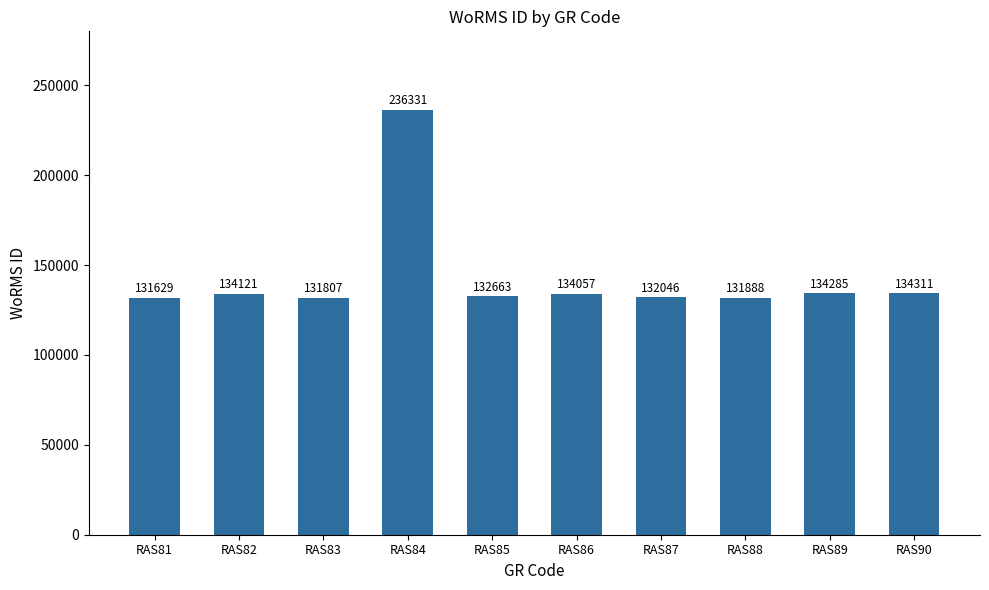

What is the difference between the maximum and second lowest values?

104524